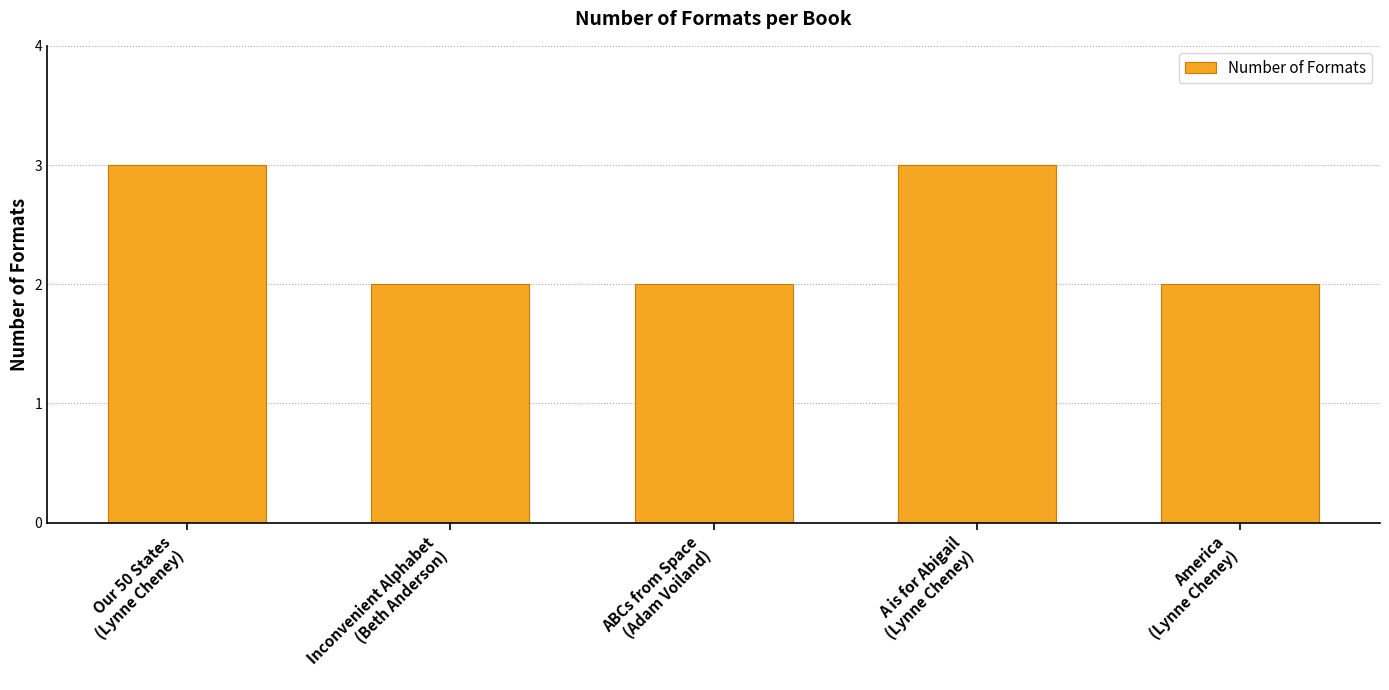

What is the sum of all values?

12